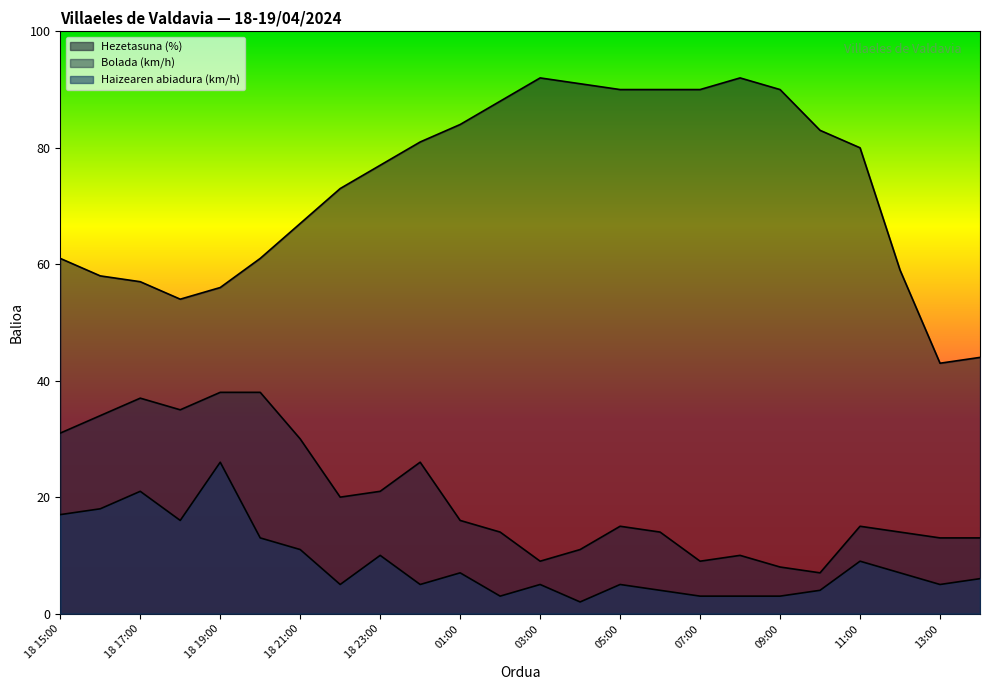

What is the minimum value shown in the chart?

2